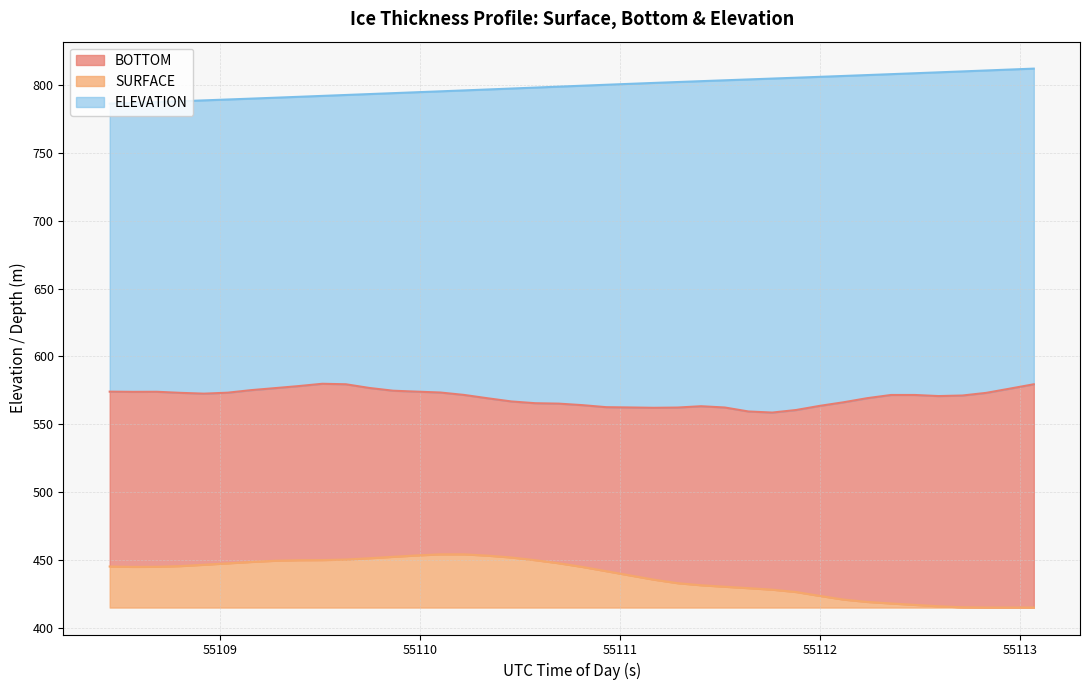

In BOTTOM, how many points are lower than both neighbors (excluding endpoints)?

5